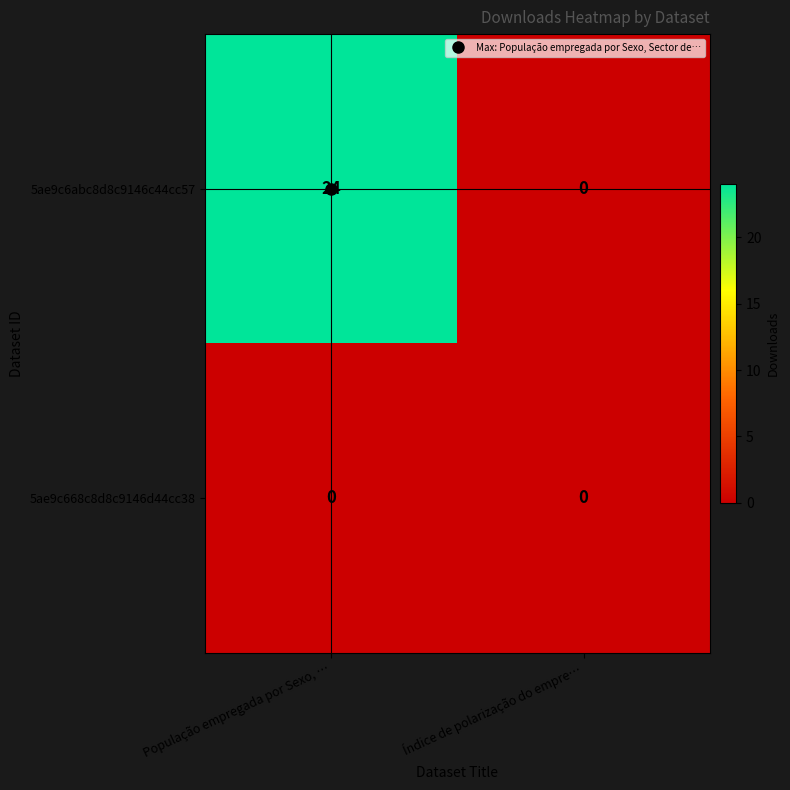

What is the maximum value for 5ae9c6abc8d8c9146c44cc57?

24